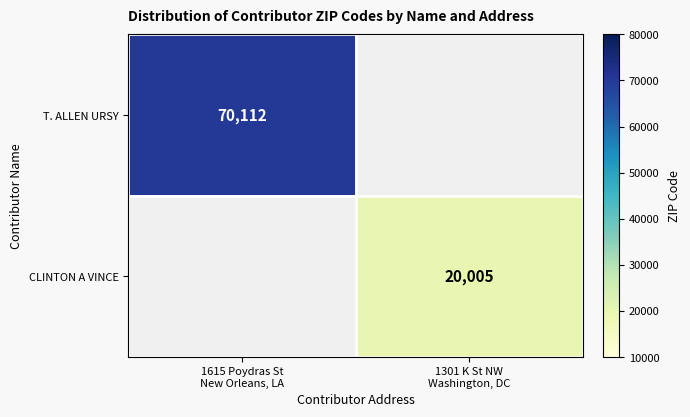

Which label corresponds to the smallest value in the chart?

1301 K St NW
Washington, DC